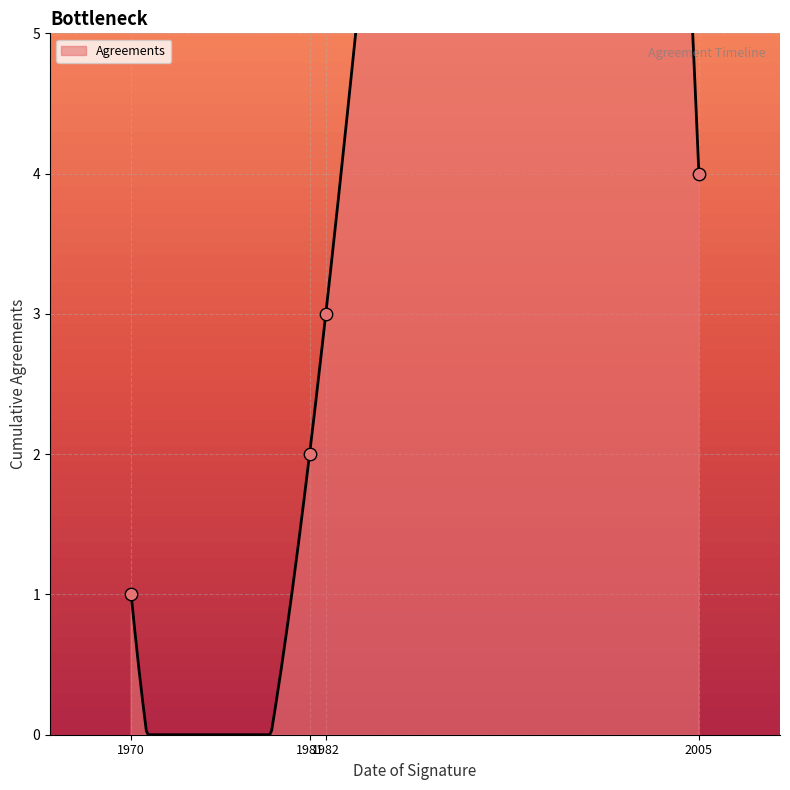

What is the change in value from 1982 to 2005?

+1